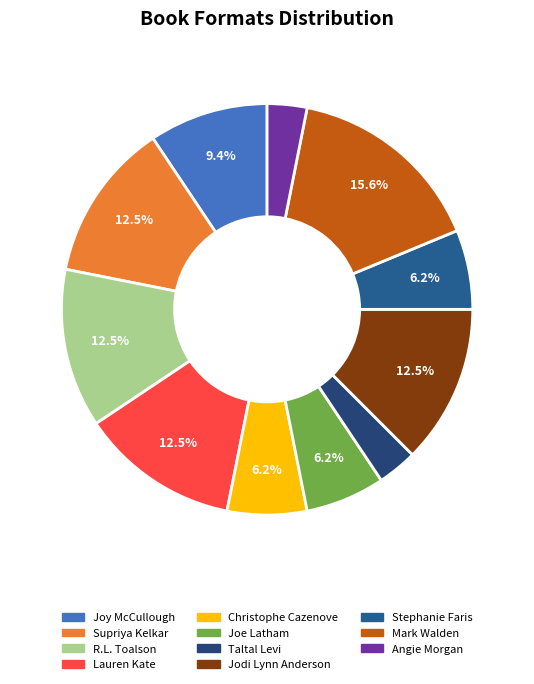

Do Christophe Cazenove and Lauren Kate together represent more than half of the pie?

No